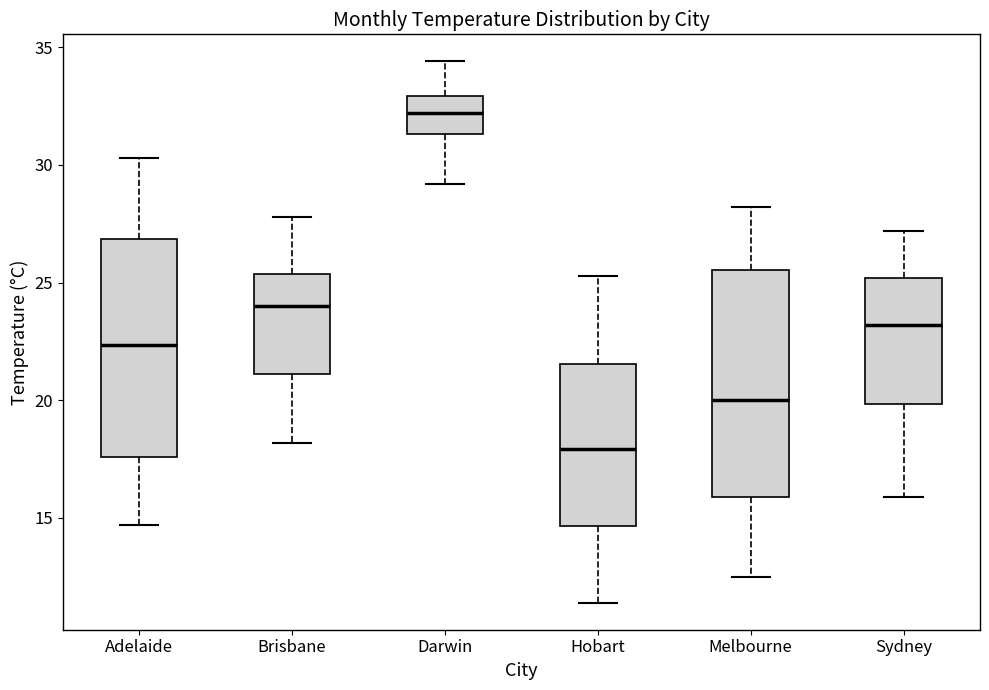

Which box's median line is the lowest?

Hobart